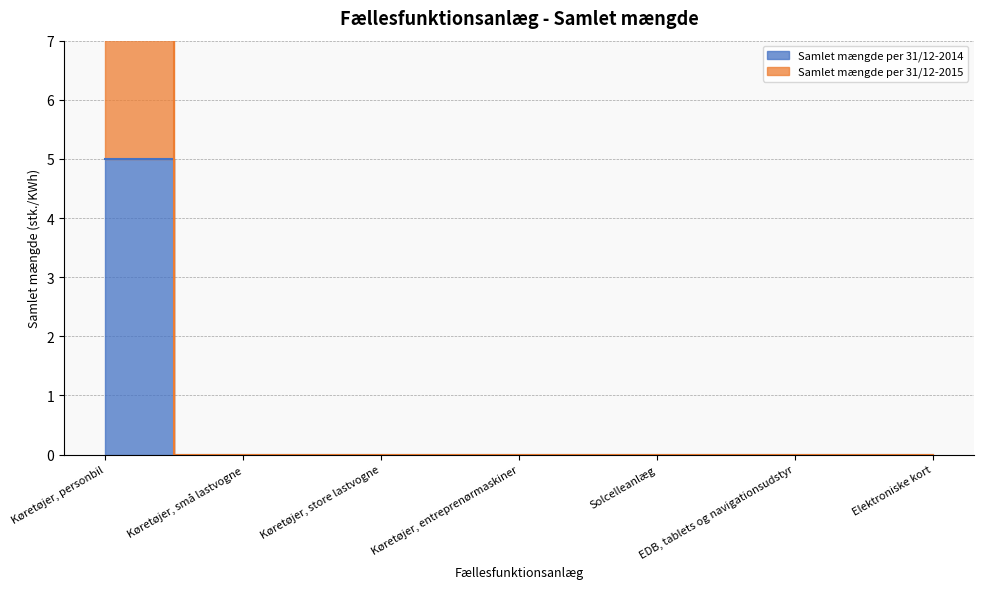

True or false: Samlet mængde per 31/12-2015 and Samlet mængde per 31/12-2014 intersect in this chart.

False